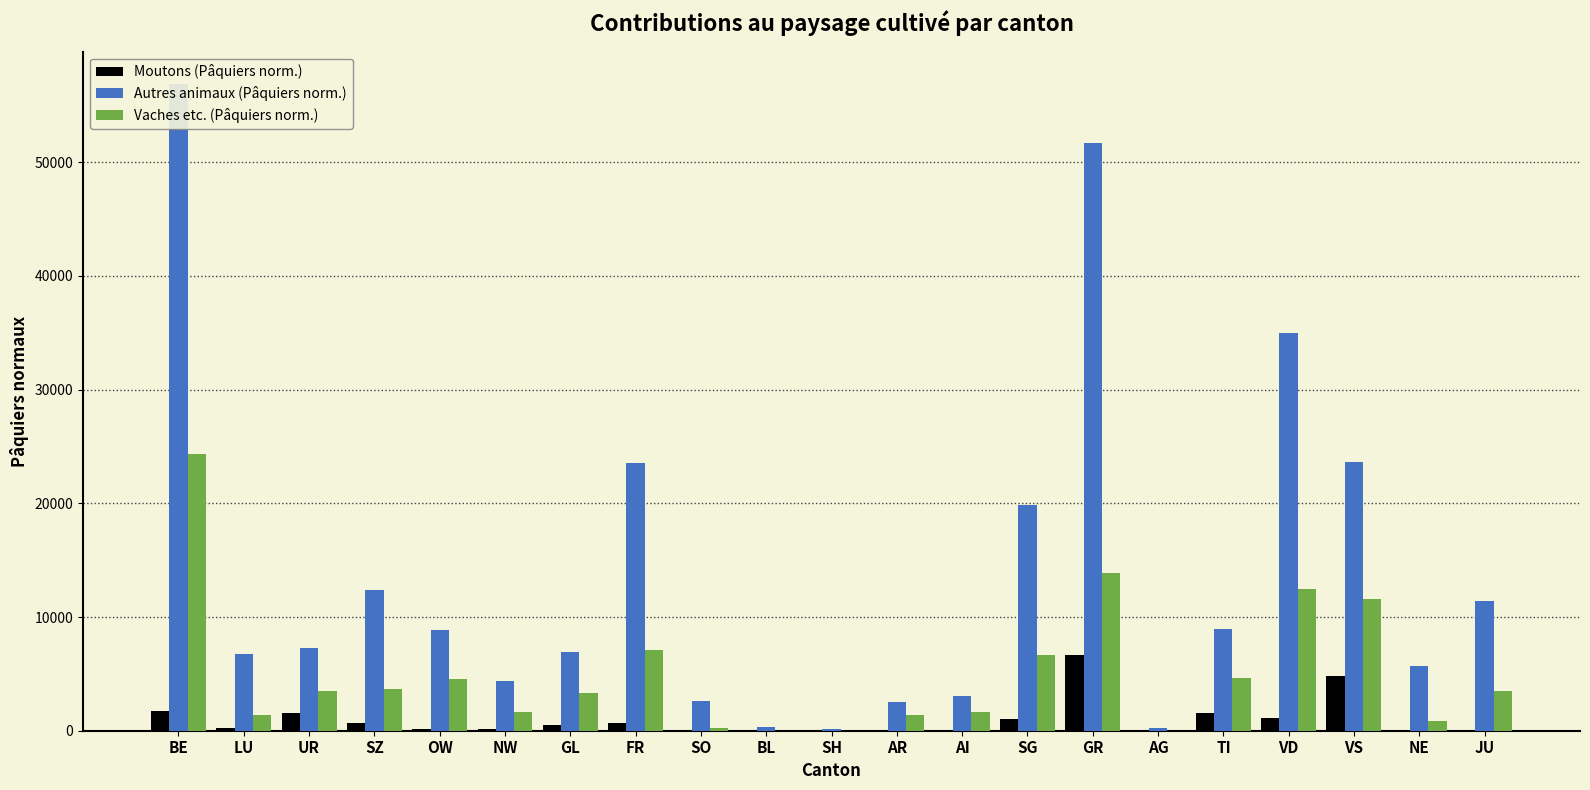

Where does the Autres animaux (Pâquiers norm.) series first go above 7288?

BE